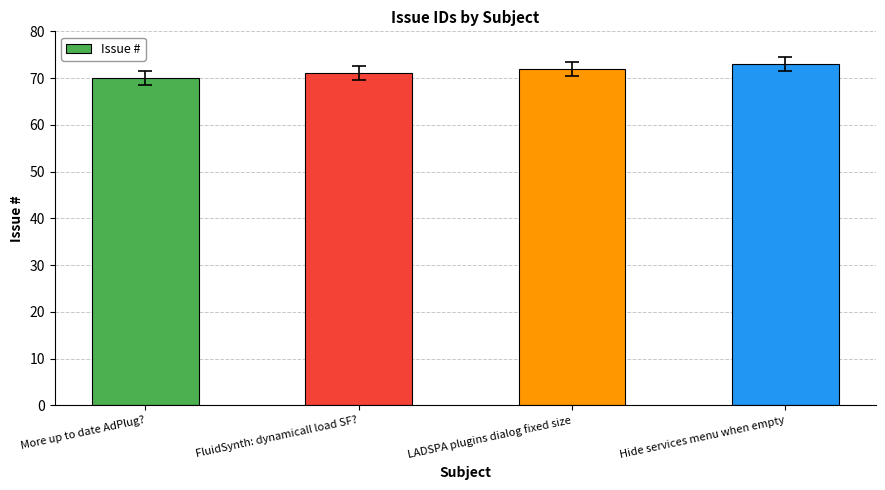

What is the average value?

72